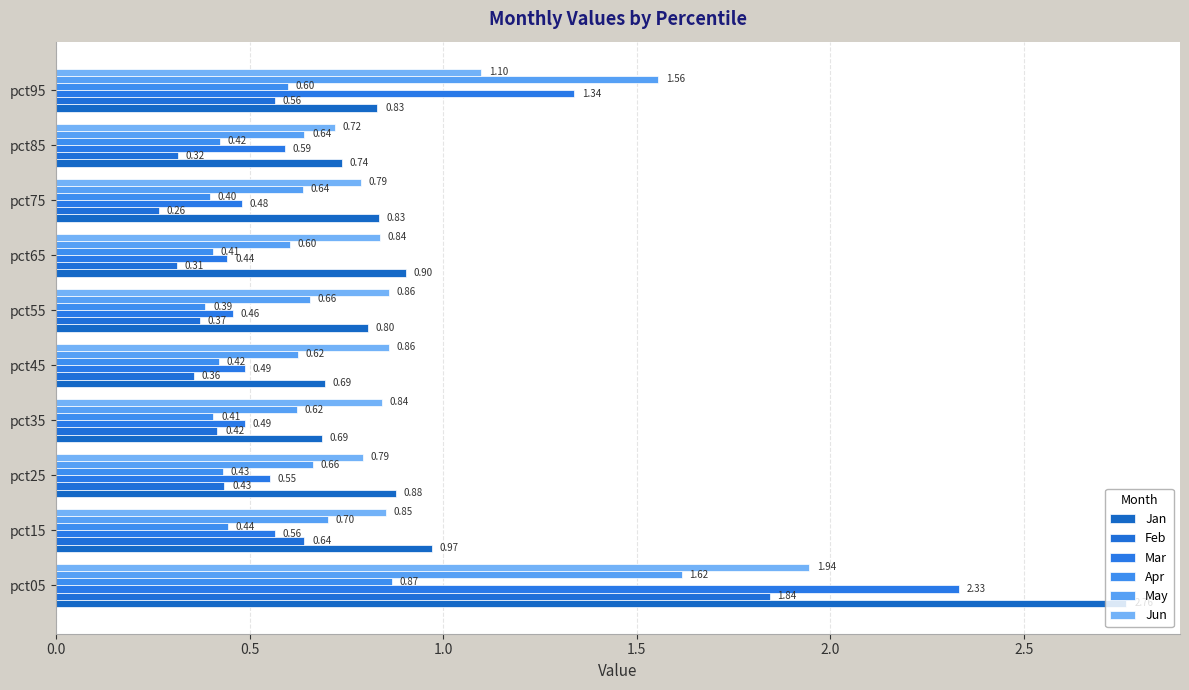

What is the lowest value of the Jan series?

0.7